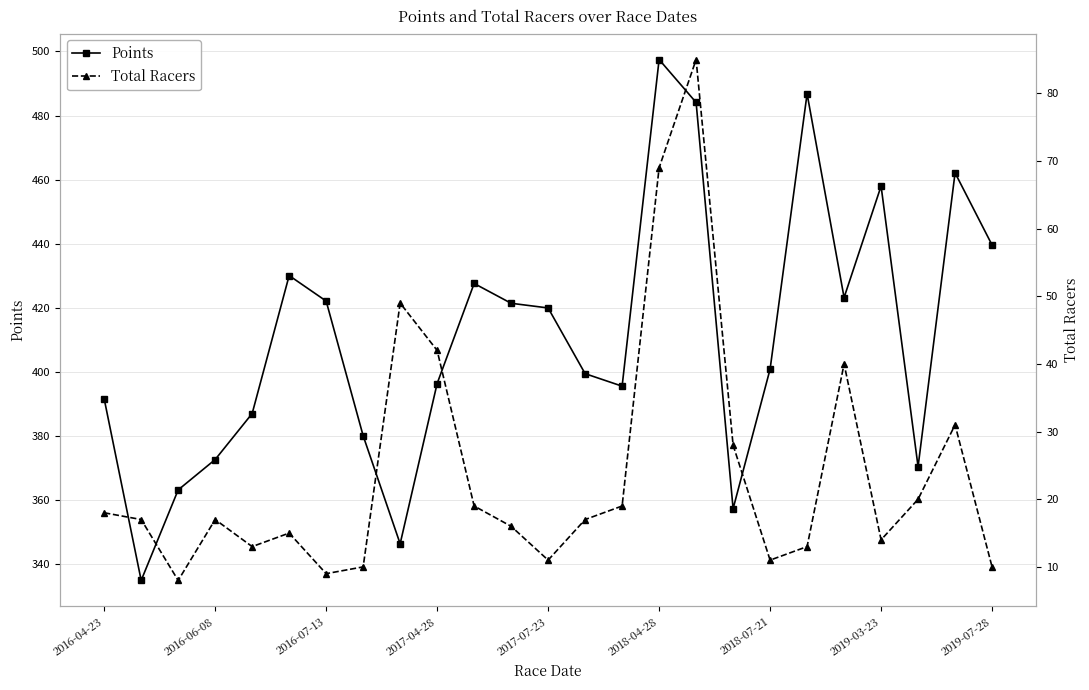

What is the average value of the Points series?

410.7